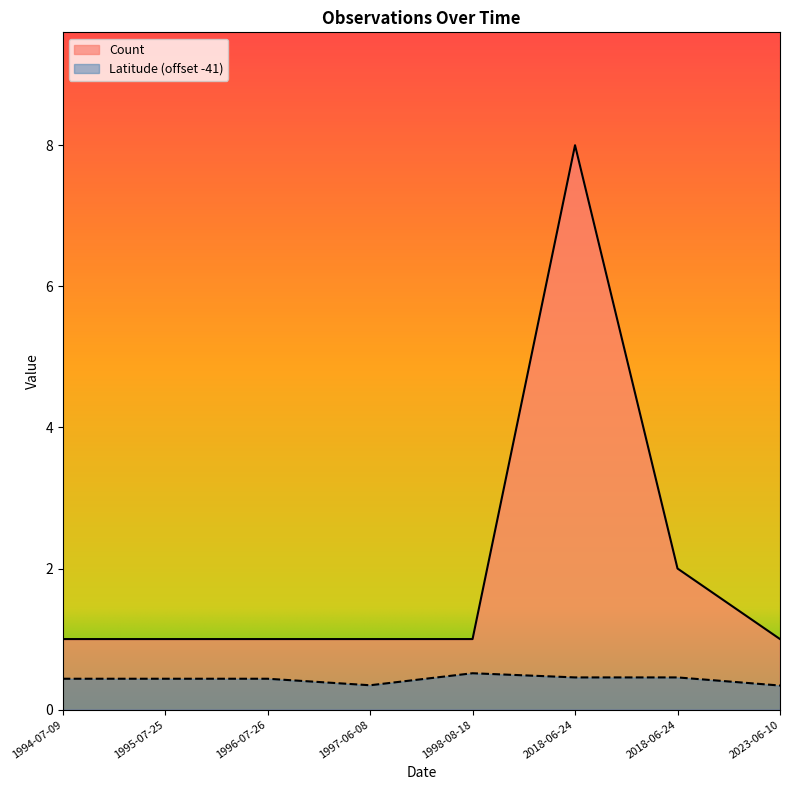

Approximately how many times larger is the value at 1998-08-18 compared to 1997-06-08?

1.0